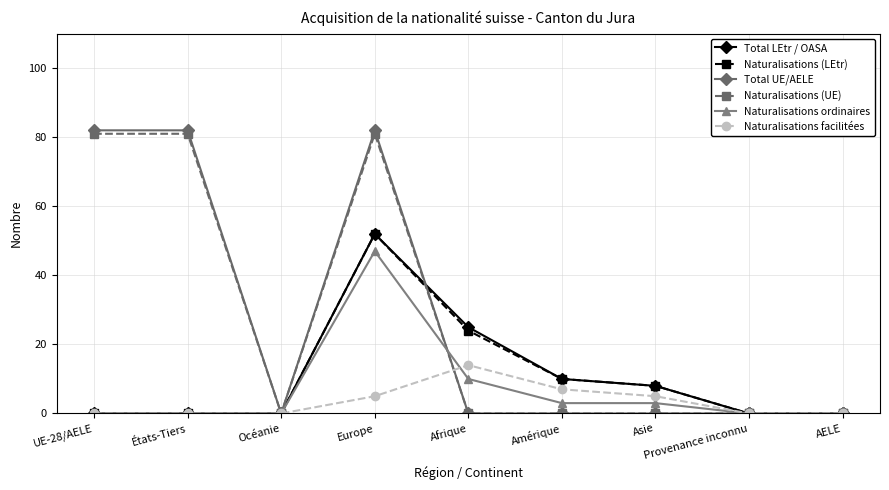

What are all the series names shown in the legend?

Total LEtr / OASA, Naturalisations (LEtr), Total UE/AELE, Naturalisations (UE), Naturalisations ordinaires, Naturalisations facilitées